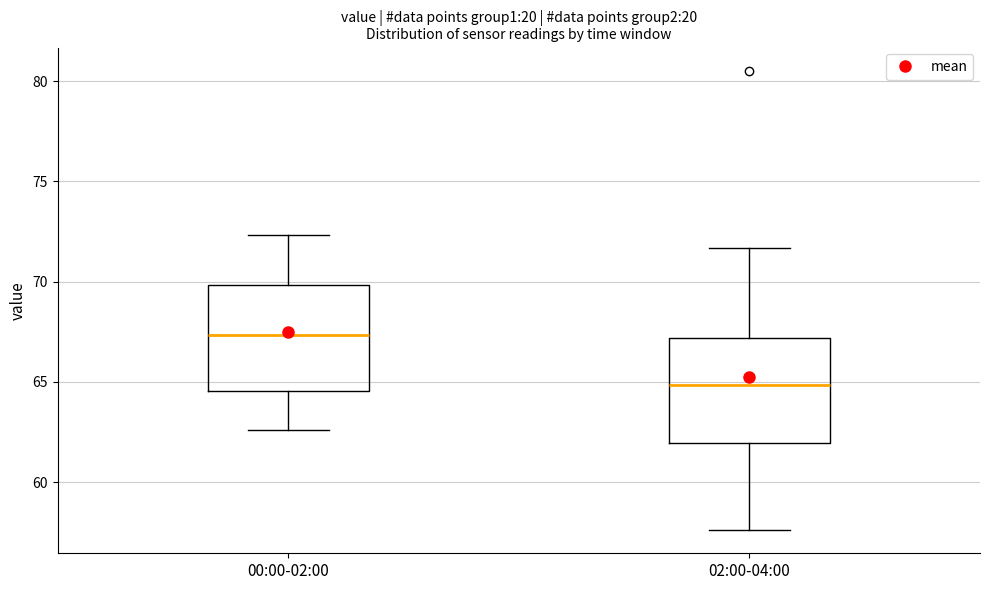

Which box's median line is the lowest?

02:00-04:00